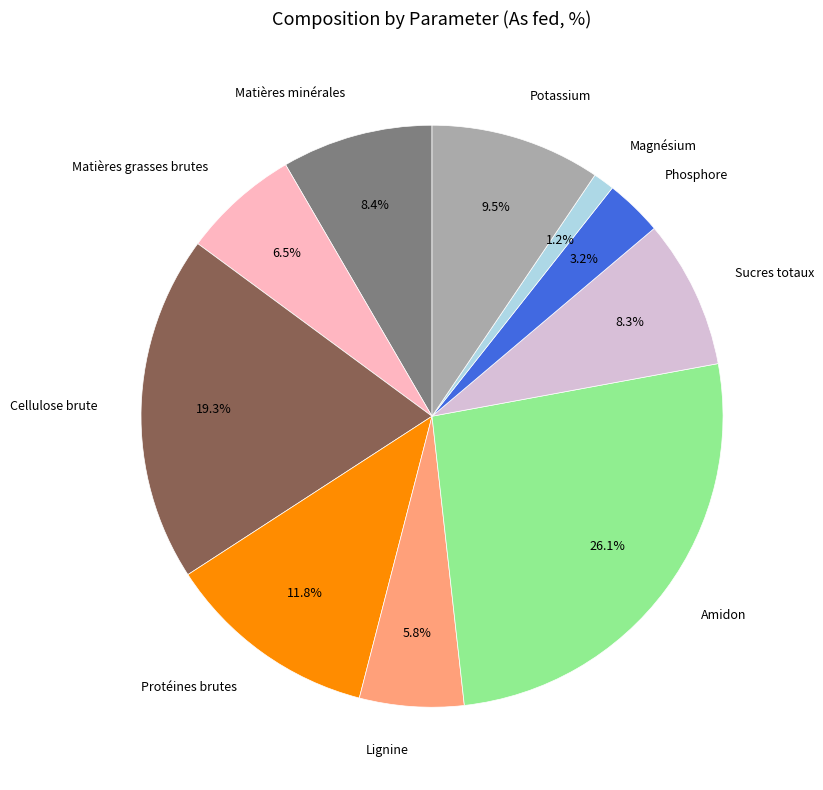

Which slice is the largest?

Amidon